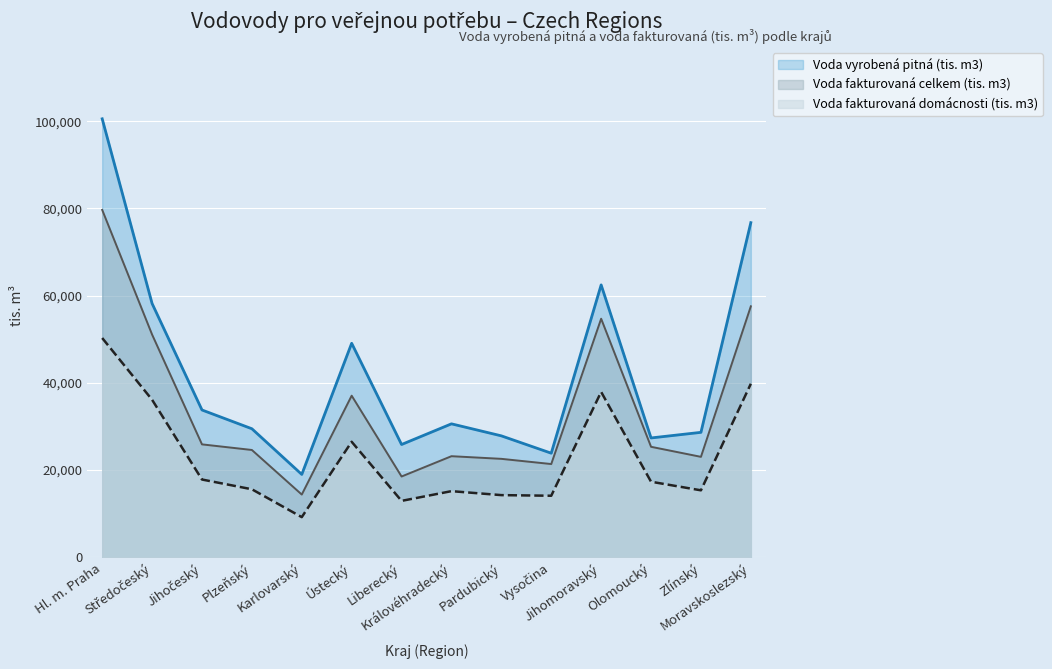

At which category does the chart reach its minimum across all series?

Karlovarský